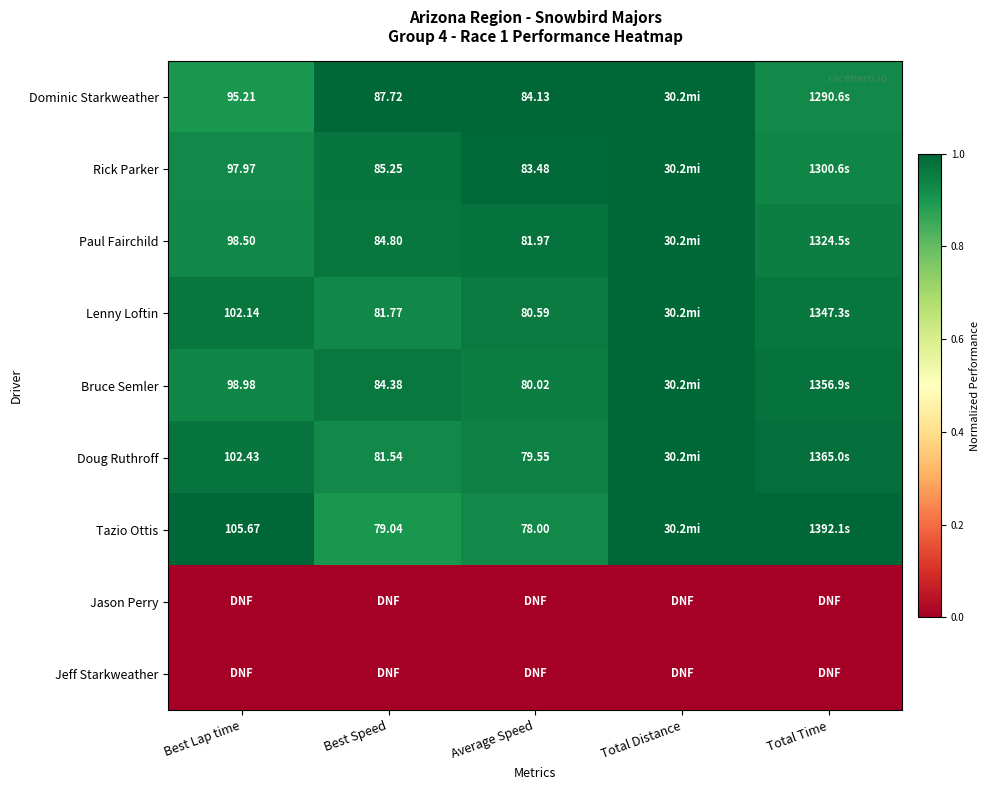

Is the value of Dominic Starkweather at Best Speed greater than the value of Doug Ruthroff at Average Speed?

Yes